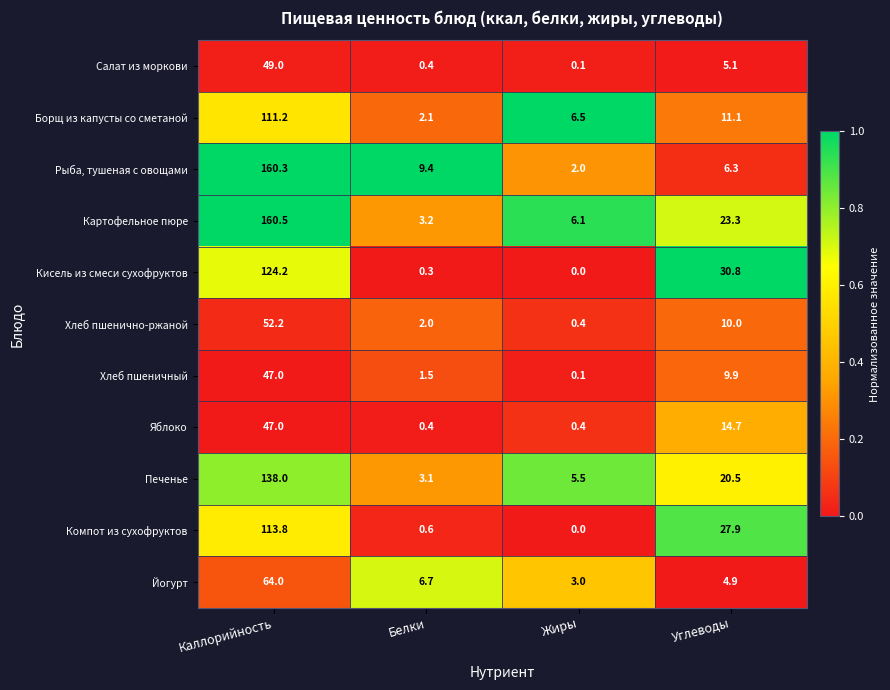

Which category has the highest value across all series?

Каллорийность